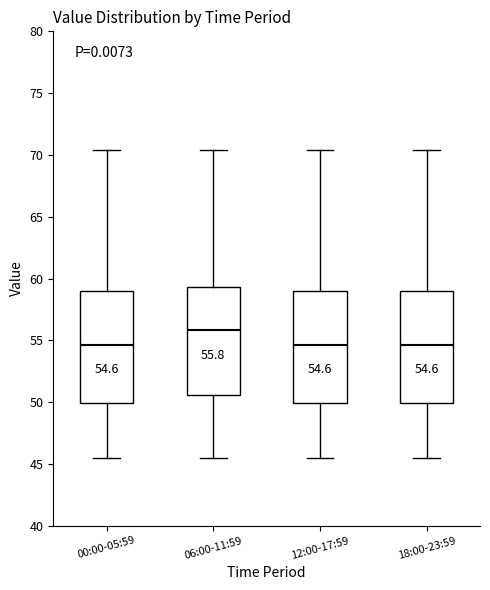

Which box's median line is the highest?

06:00-11:59